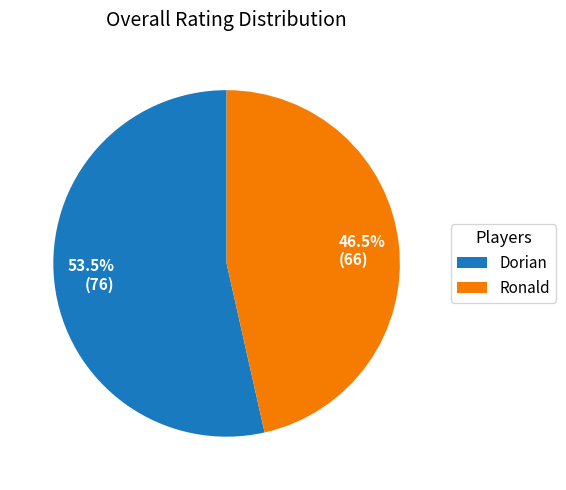

True or false: Dorian accounts for 66% of the total.

False